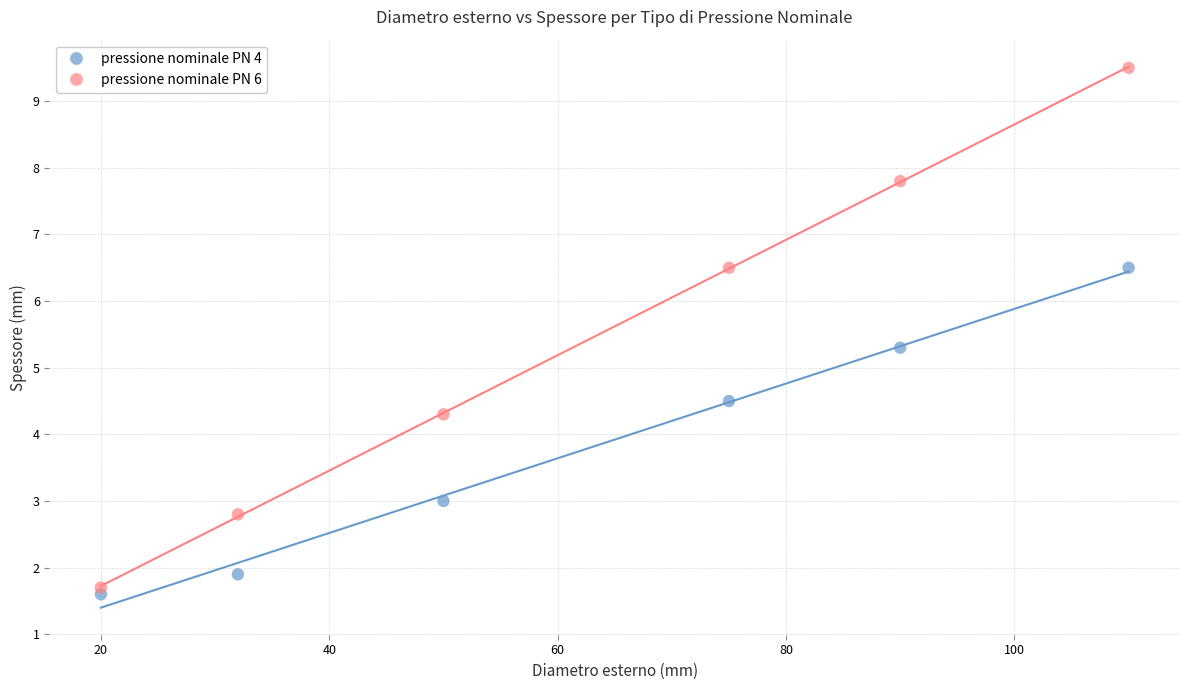

Across all data points, what is the average Y value?

4.6